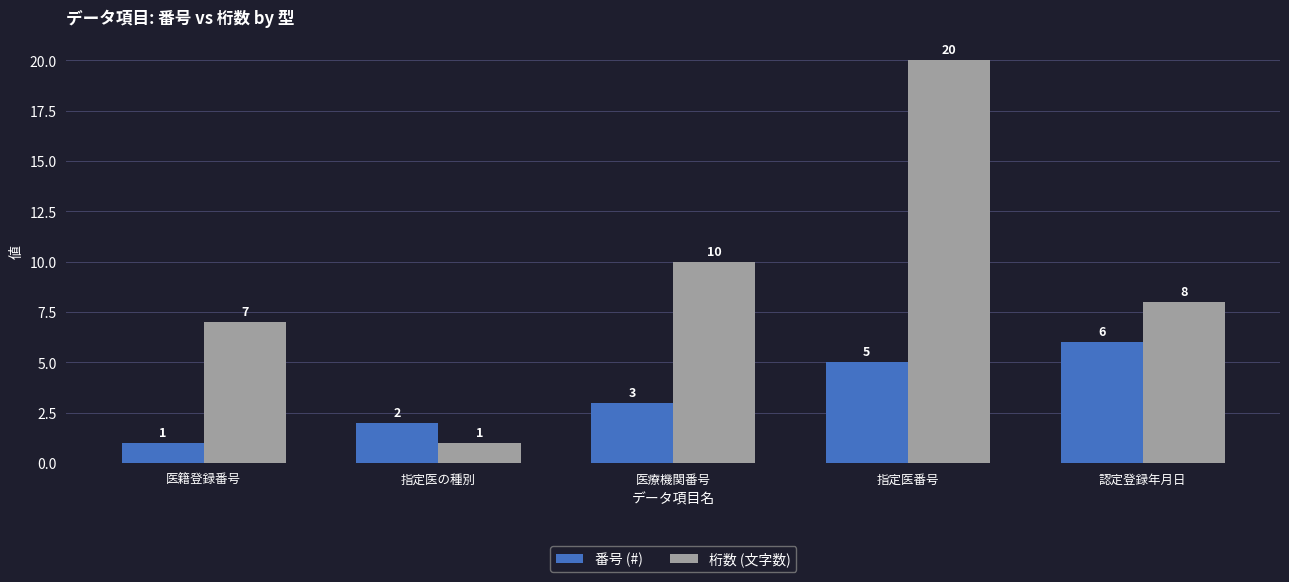

How many 番号 (#) values are between 2 and 5?

3